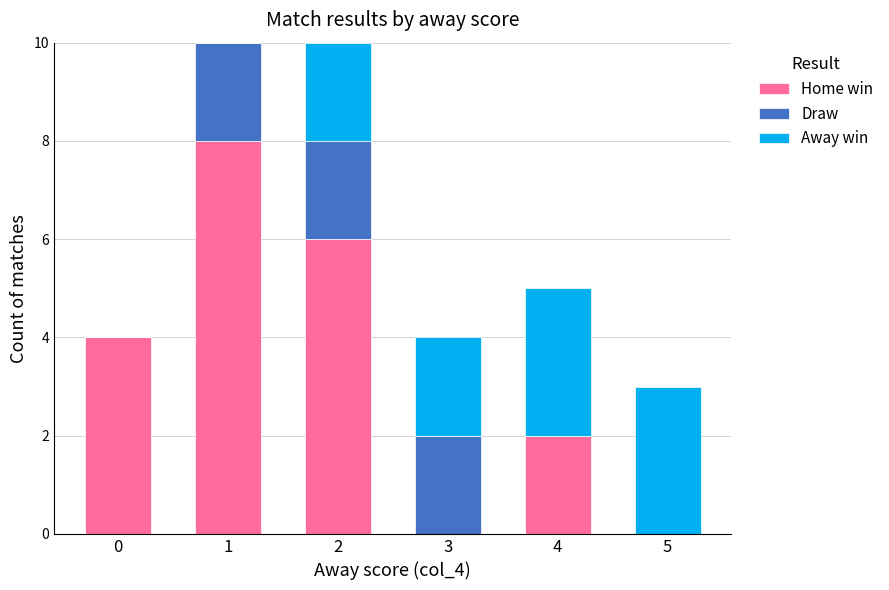

The Home win series shows 8 at 1. True or false?

True